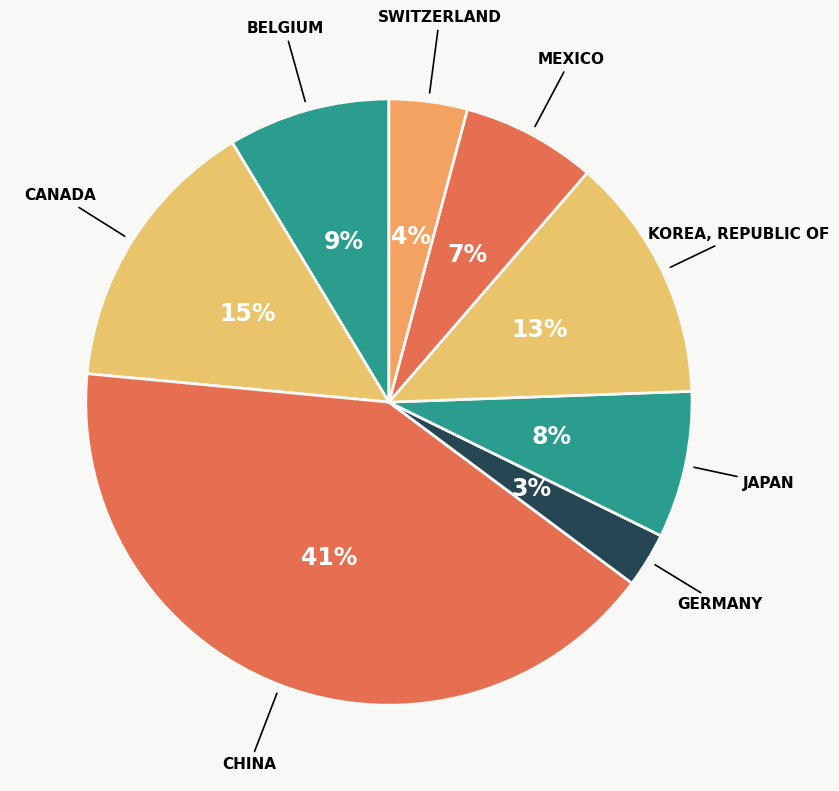

Which slice is the smallest?

Germany